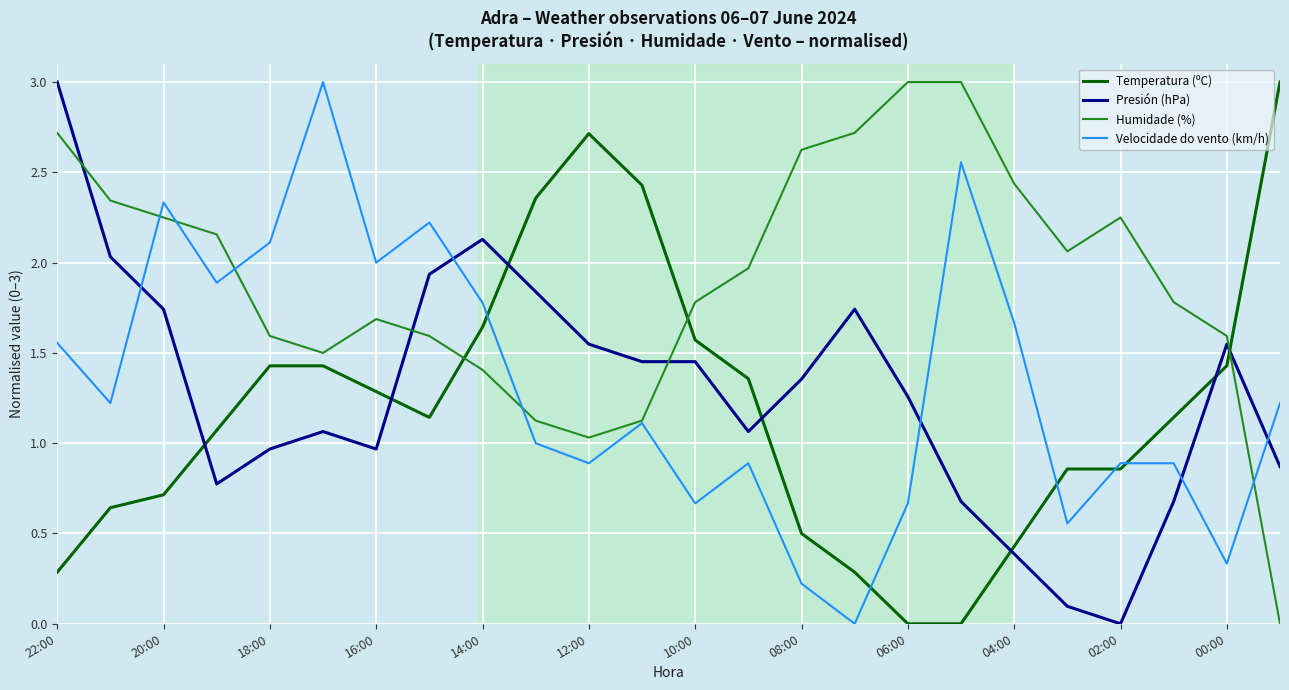

What is the highest value of the Presión (hPa) series?

3.0